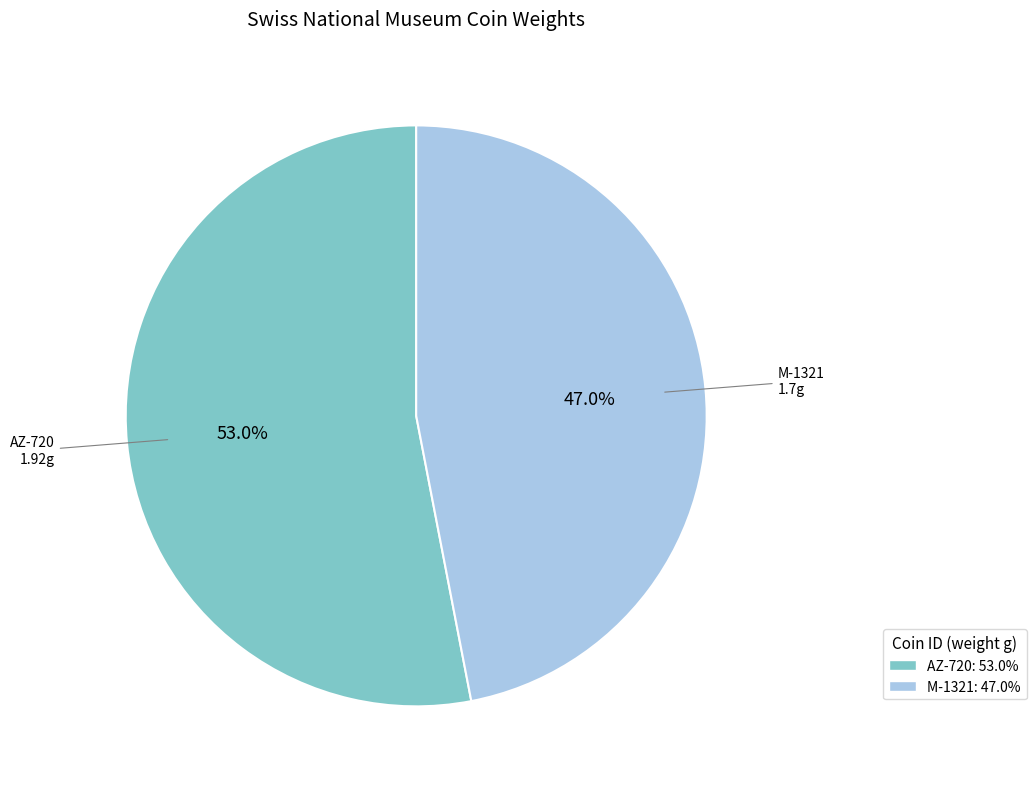

Does M-1321 represent more than half of the total?

No